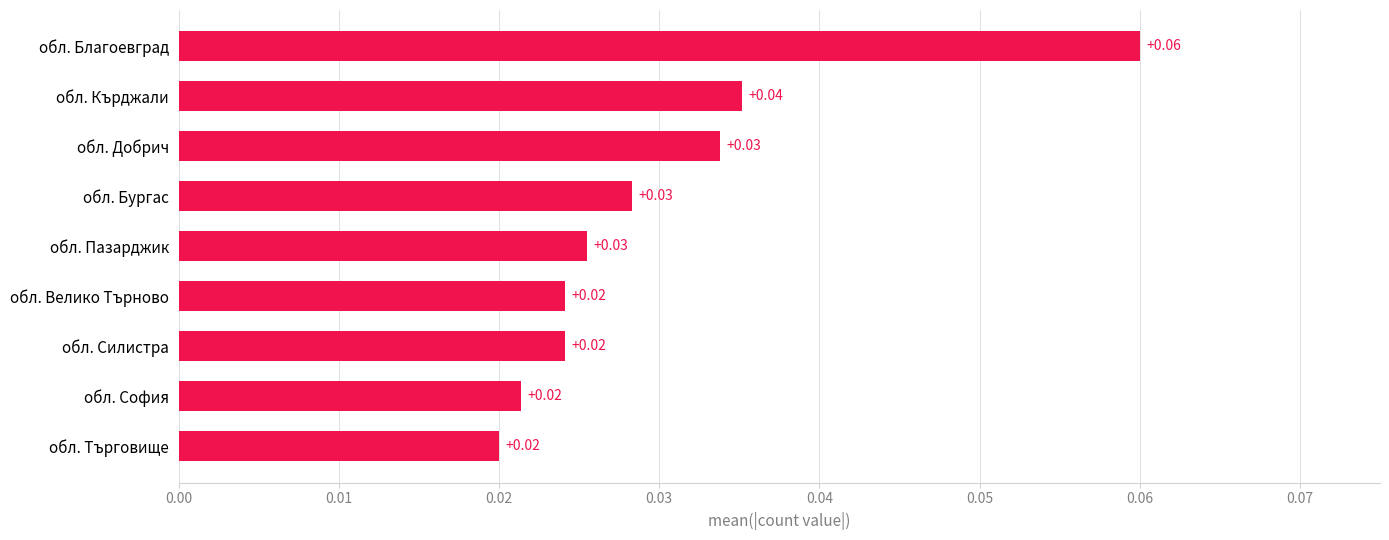

Count the values in the range 0 to 1.

9